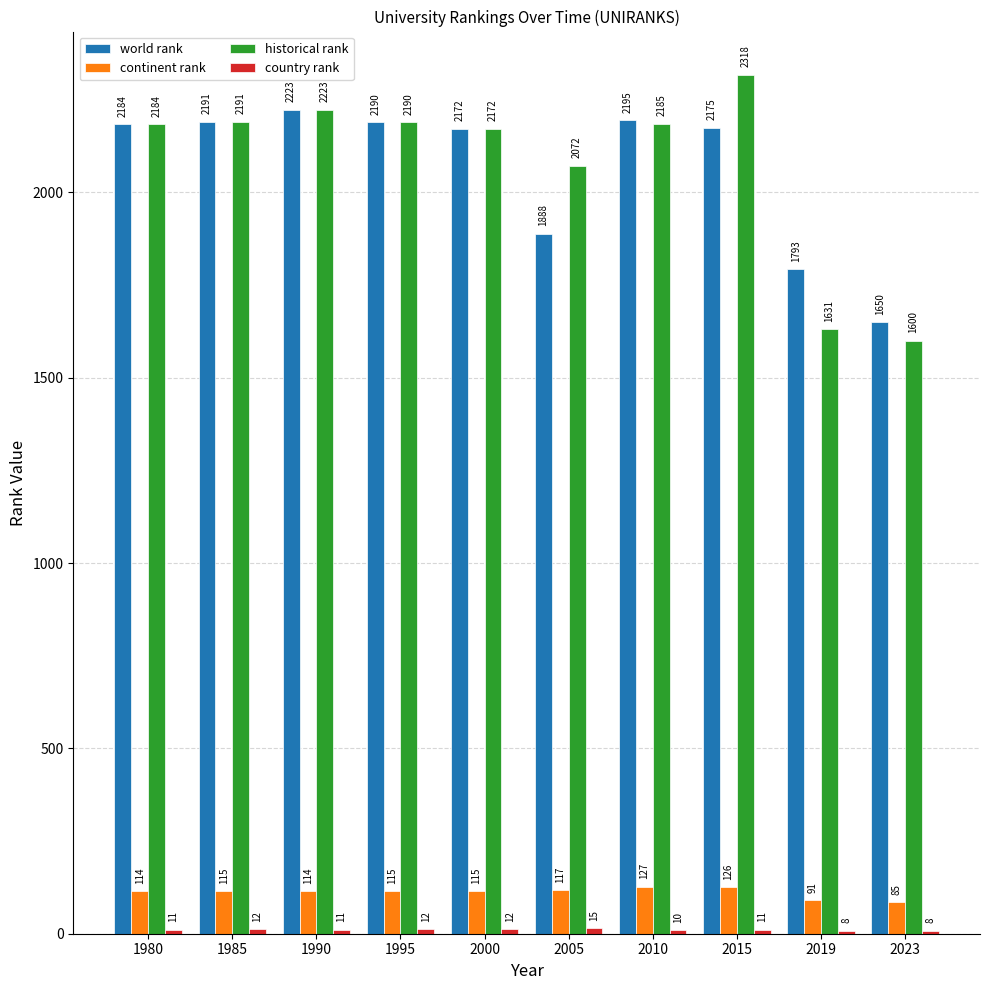

What is the approximate value of world rank at 2000?

2172